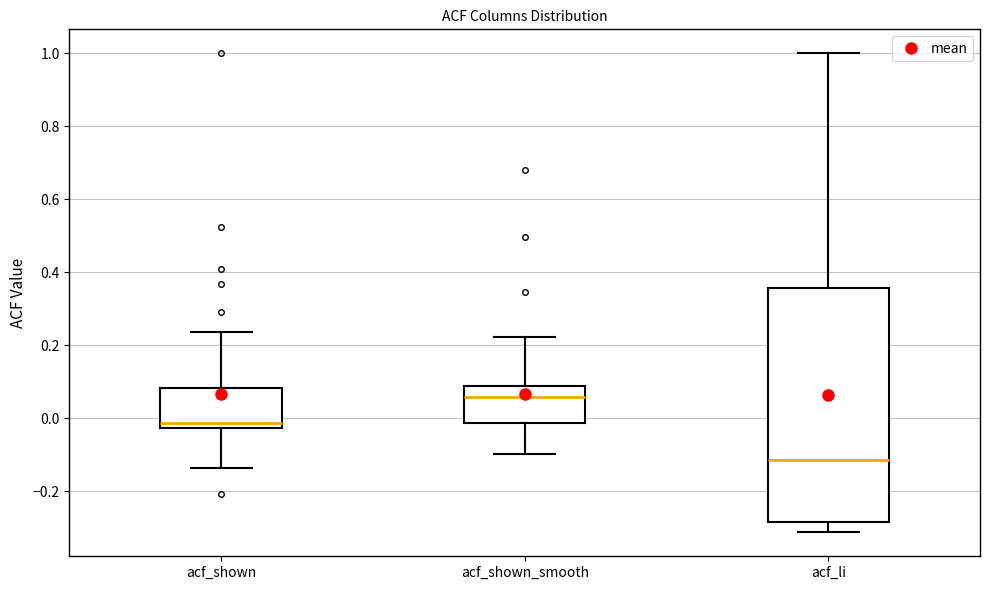

Which box has the highest median line?

acf_shown_smooth